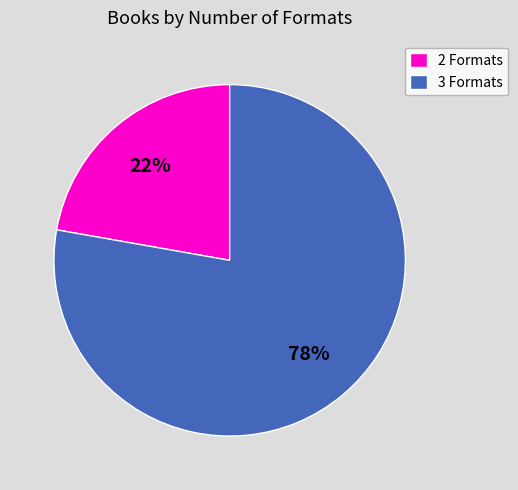

Count the number of slices in the pie.

2